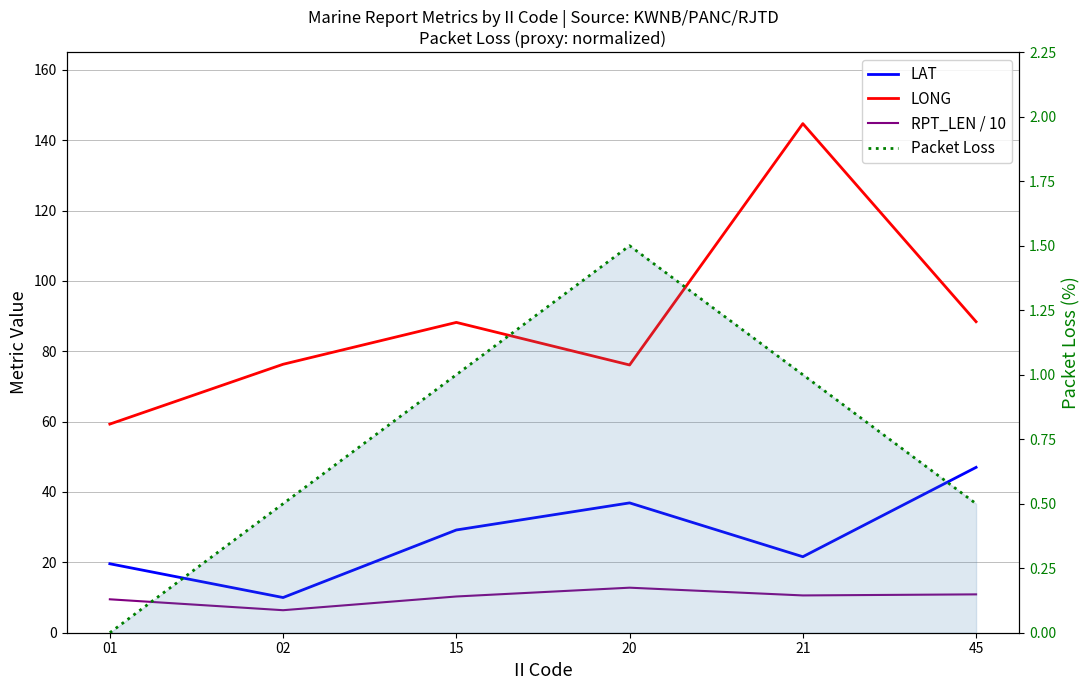

What is the spread (max minus min) of values at 01?

59.3